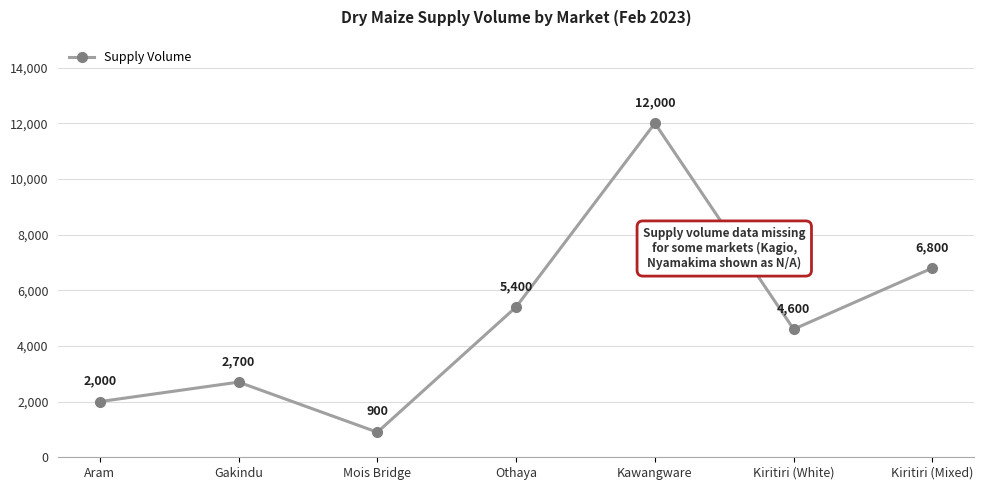

How many points are higher than both their immediate neighbors (excluding endpoints)?

2